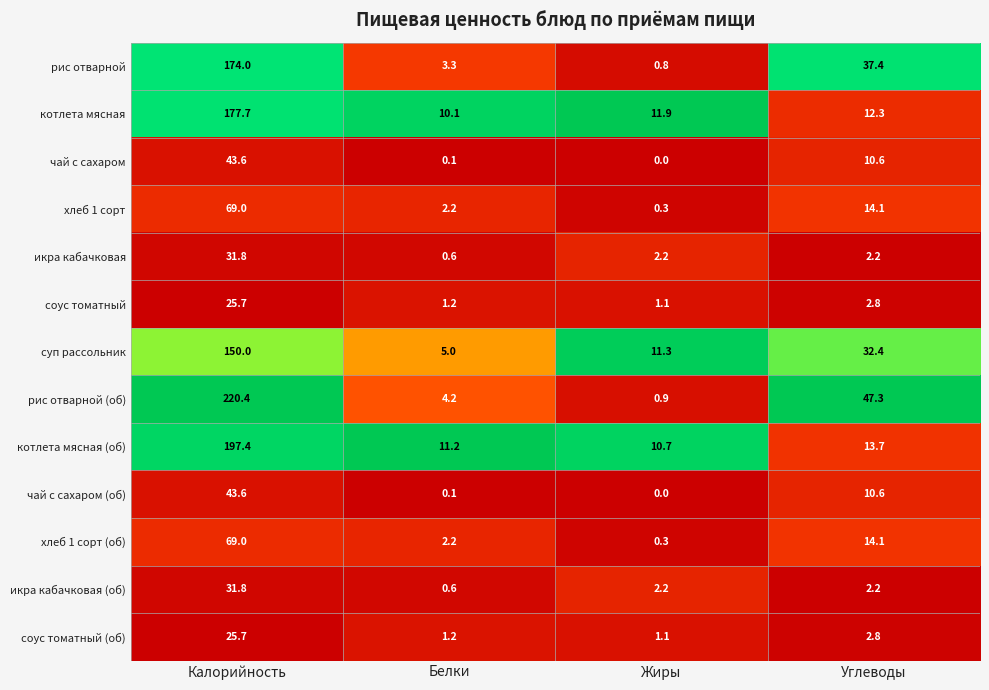

Which category has the highest value across all series?

Калорийность